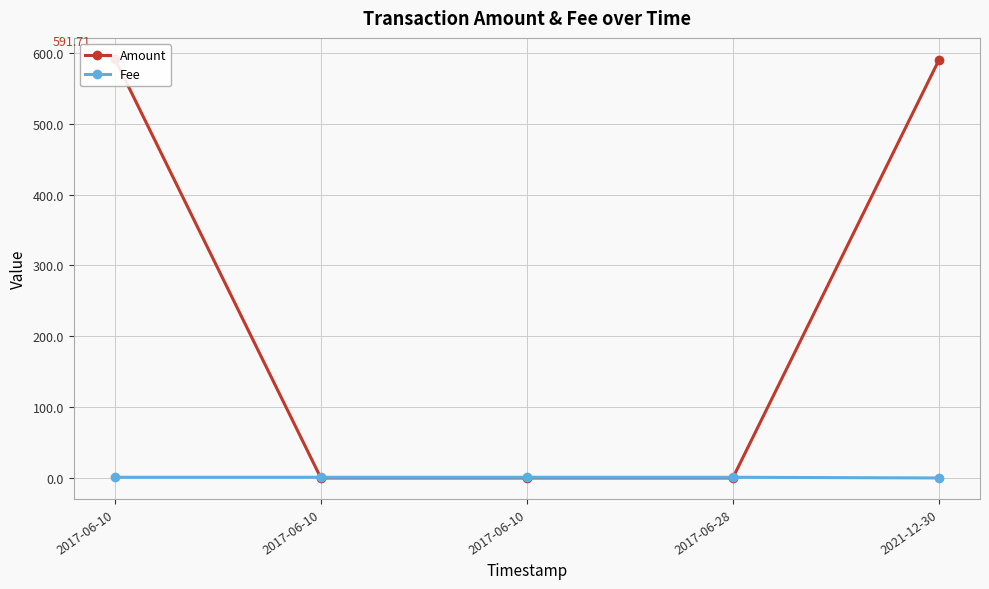

At which label does Amount reach its minimum?

2017-06-10